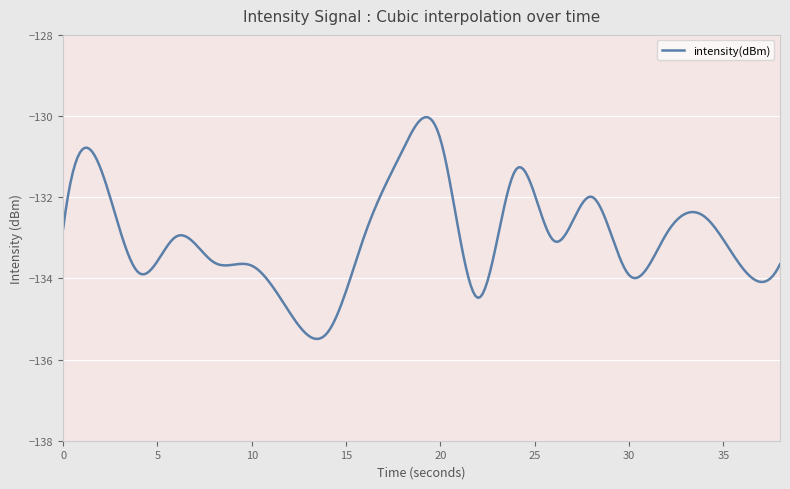

What is the difference between the maximum and minimum values?

5.5